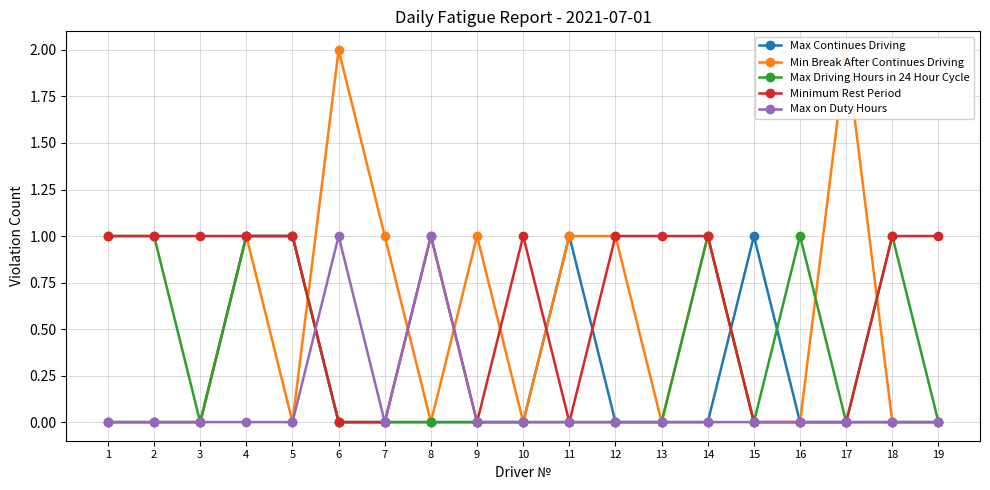

How many values in Max Continues Driving are above zero?

4